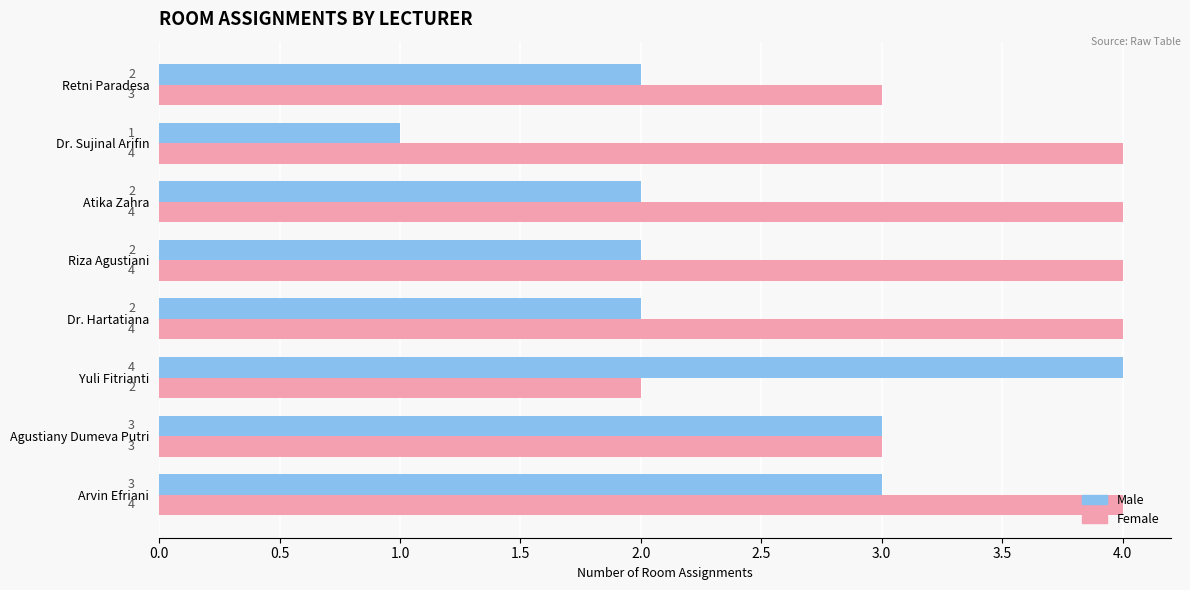

At how many categories does at least one series exceed 1?

8